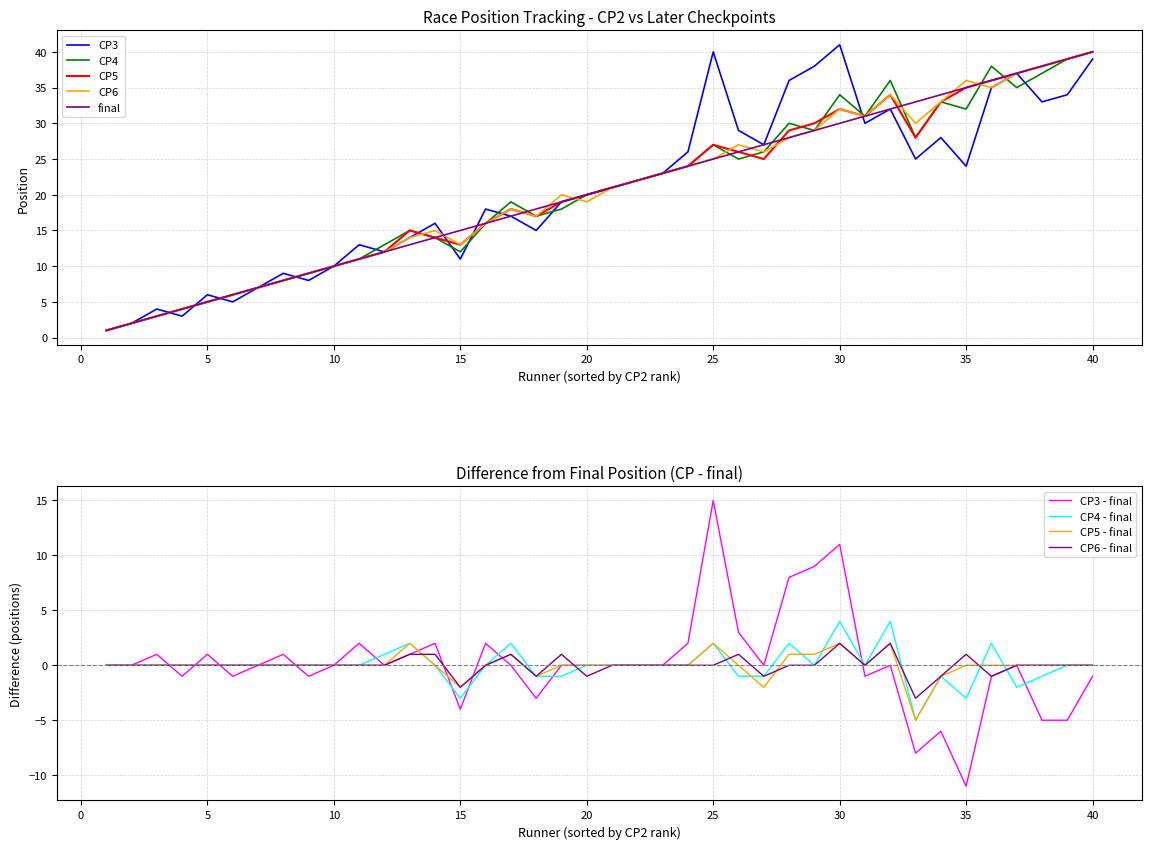

Reading left to right, list all the values displayed in this chart.

CP3: 1	2	4	3	6	5	7	9	8	10	13	12	14	16	11	18	17	15	19	20	21	22	23	26	40	29	27	36	38	41	30	32	25	28	24	35	37	33	34	39
CP4: 1	2	3	4	5	6	7	8	9	10	11	13	15	14	12	16	19	17	18	20	21	22	23	24	27	25	26	30	29	34	31	36	28	33	32	38	35	37	39	40
CP5: 1	2	3	4	5	6	7	8	9	10	11	12	15	14	13	16	18	17	19	20	21	22	23	24	27	26	25	29	30	32	31	34	28	33	35	36	37	38	39	40
CP6: 1	2	3	4	5	6	7	8	9	10	11	12	14	15	13	16	18	17	20	19	21	22	23	24	25	27	26	28	29	32	31	34	30	33	36	35	37	38	39	40
final: 1	2	3	4	5	6	7	8	9	10	11	12	13	14	15	16	17	18	19	20	21	22	23	24	25	26	27	28	29	30	31	32	33	34	35	36	37	38	39	40